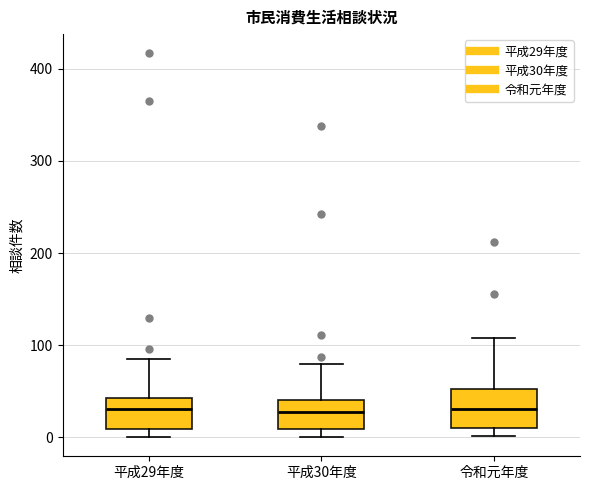

Reading left to right, read every box against the y-axis: the position of its median line, the range the box covers, and the ends of its whiskers. The values are not printed on the chart, so give them approximately, as read against the axis.

平成29年度: median 30, box 10 to 40, whiskers 0 to 90
平成30年度: median 30, box 10 to 40, whiskers 0 to 80
令和元年度: median 30, box 10 to 50, whiskers 0 to 110